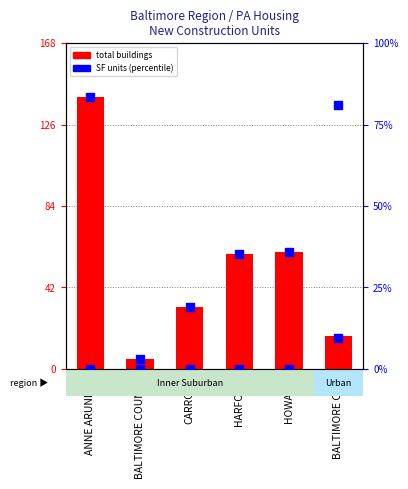

Is the value of ALL BUILDINGS at BALTIMORE CITY greater than the value of SINGLE FAMILY UNITS at BALTIMORE COUNTY?

Yes